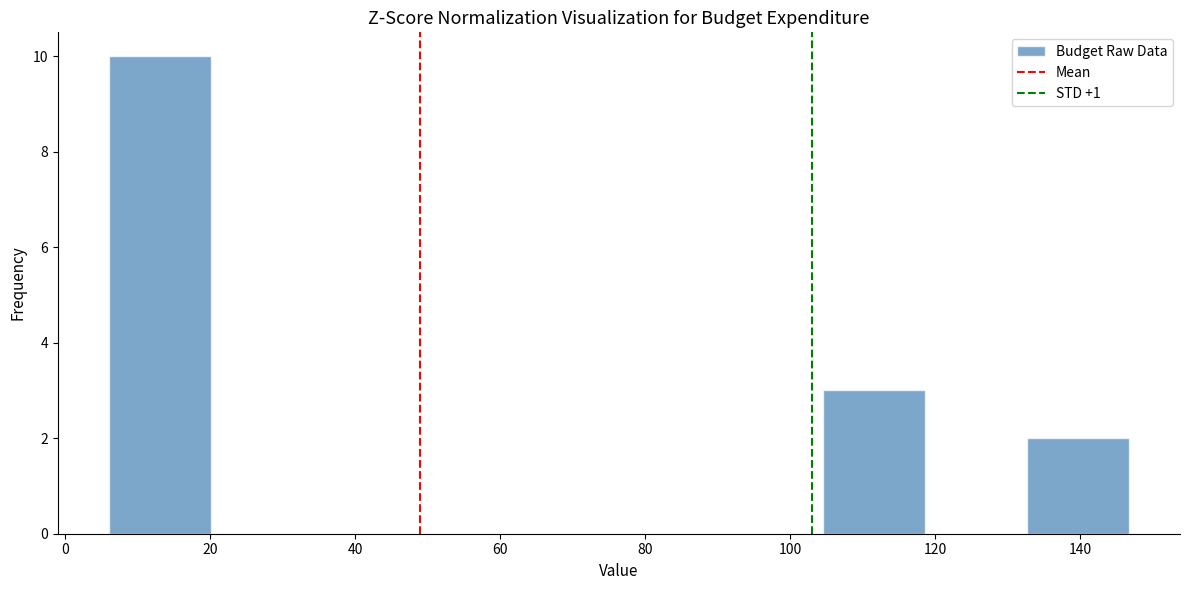

Reading left to right, transcribe this chart: for each bar, give the range it covers on the x-axis and its height. Neither the bar edges nor the heights are printed on the chart, so give them approximately, as read against the axes.

6 to 20: 10
20 to 34: 0
34 to 48: 0
48 to 62: 0
62 to 76: 0
76 to 90: 0
90 to 104: 0
104 to 118: 3
118 to 132: 0
132 to 146: 2